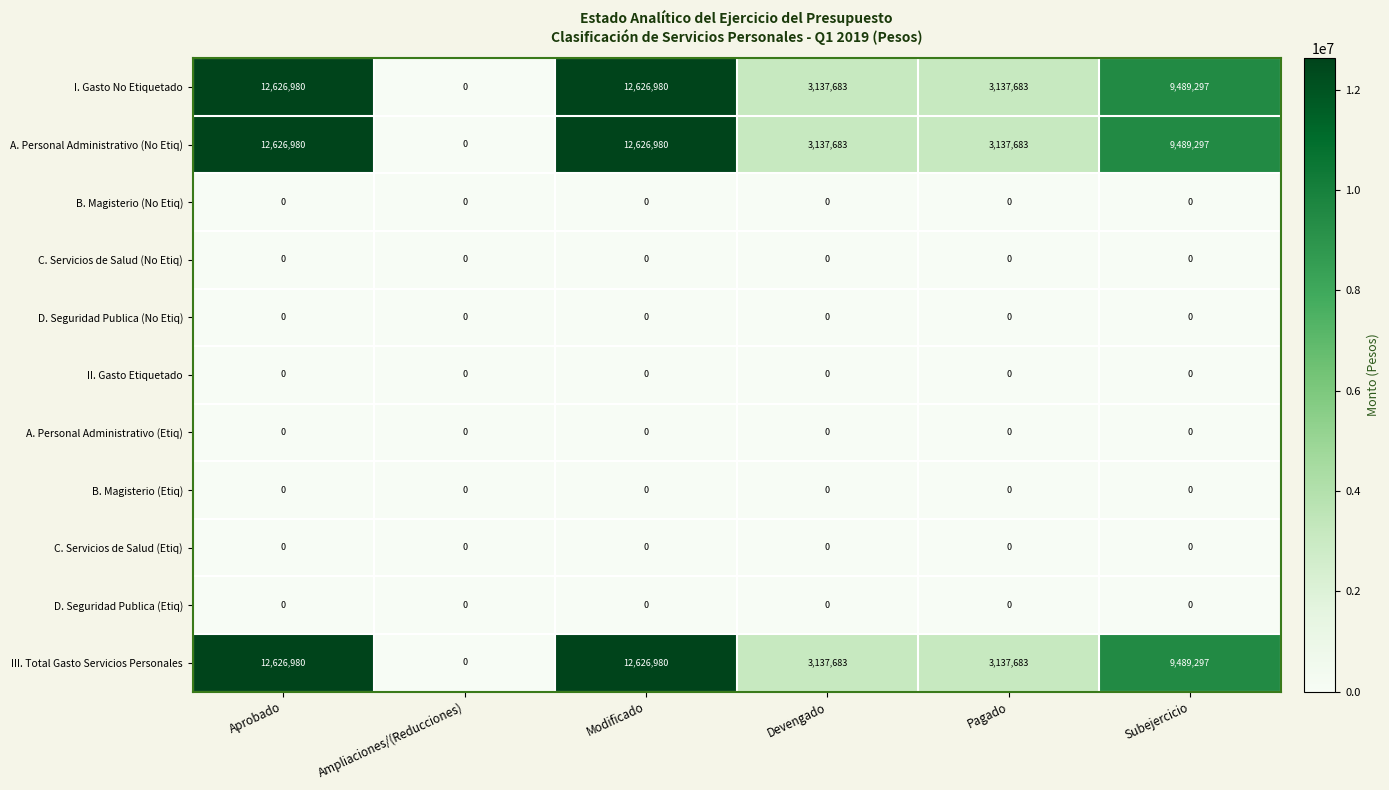

Read the I. Gasto No Etiquetado value at Modificado.

12626980